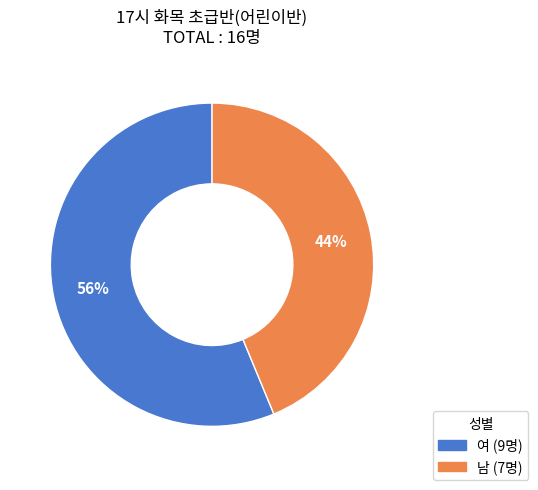

Which slice is the largest?

여